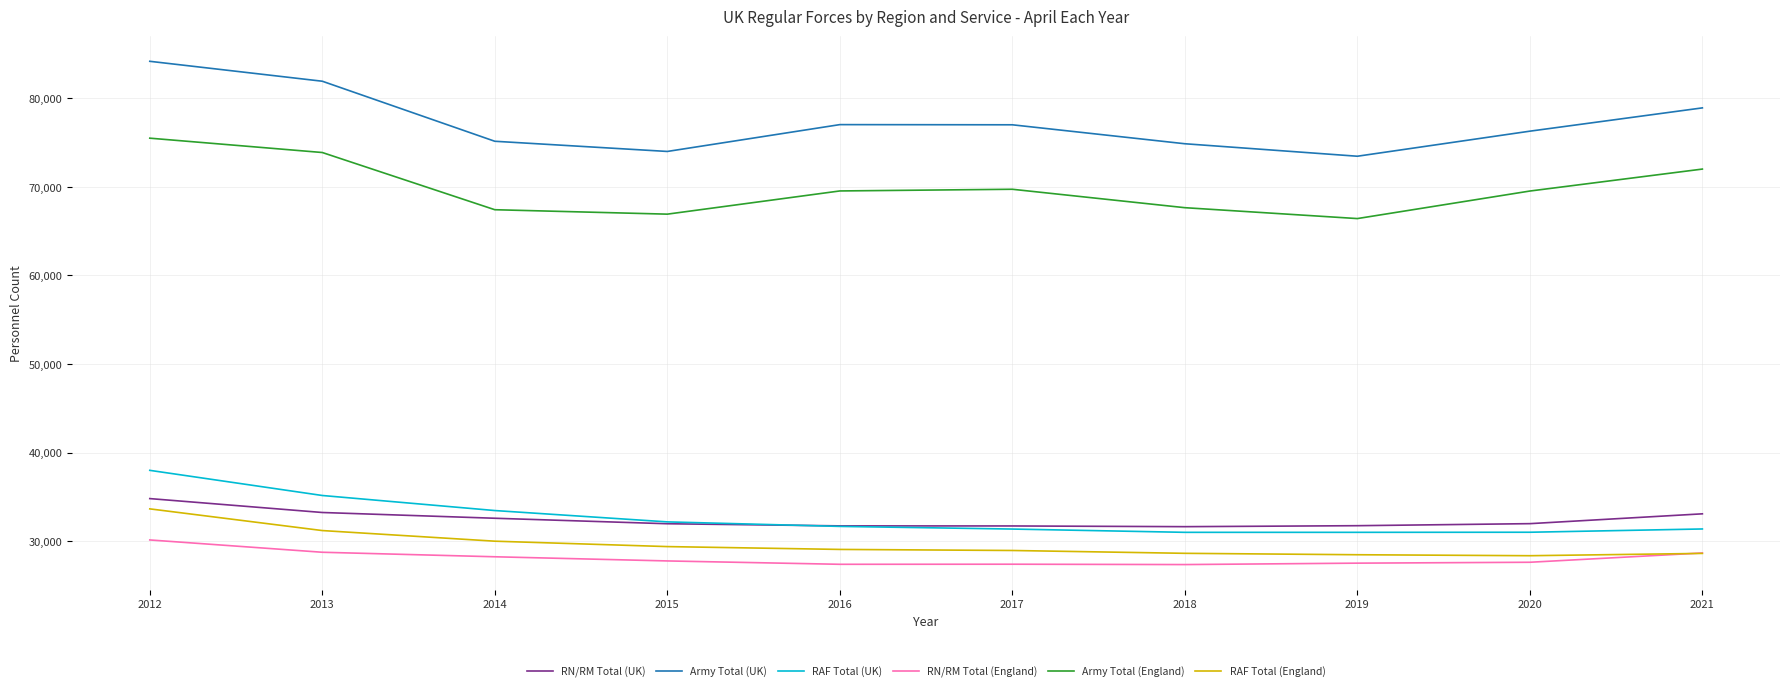

True or false: RN/RM Total (UK) and RN/RM Total (England) cross at least once.

False